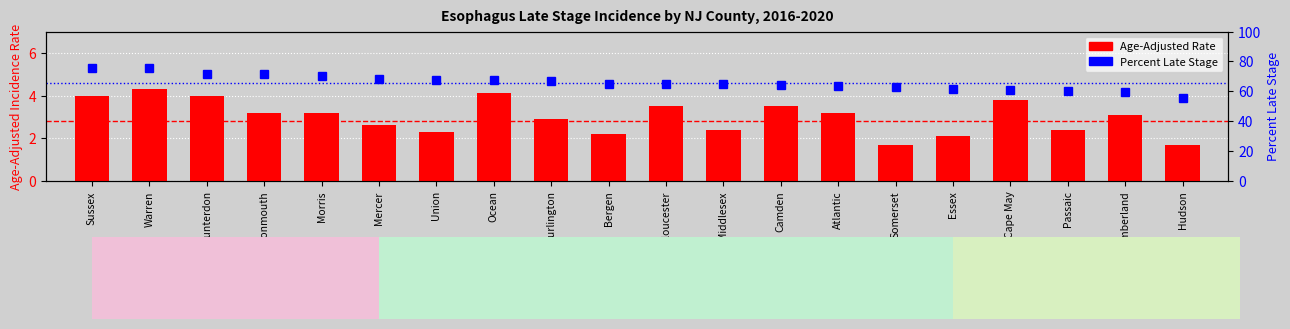

Between Union and Mercer, which is larger?

Mercer